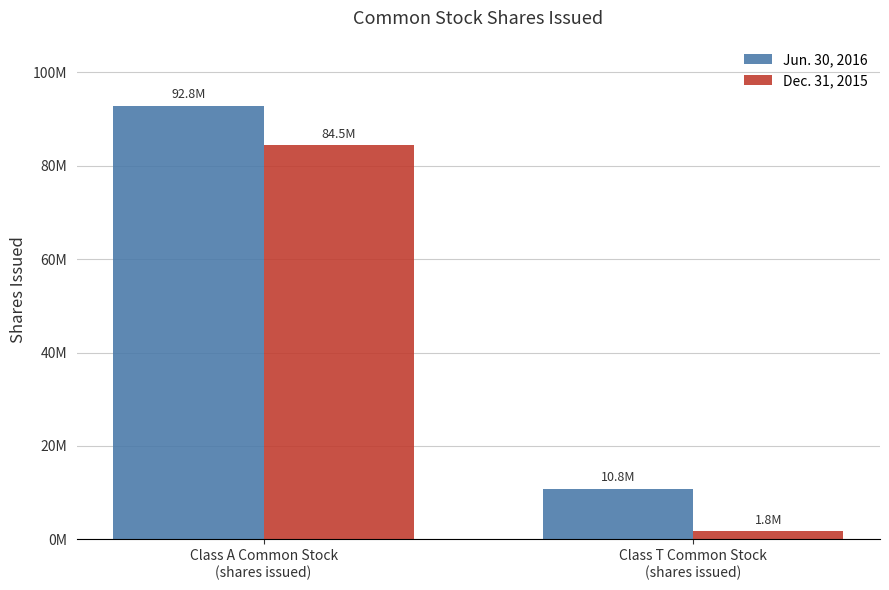

Which category has the lowest value across all series?

Class T Common Stock
(shares issued)